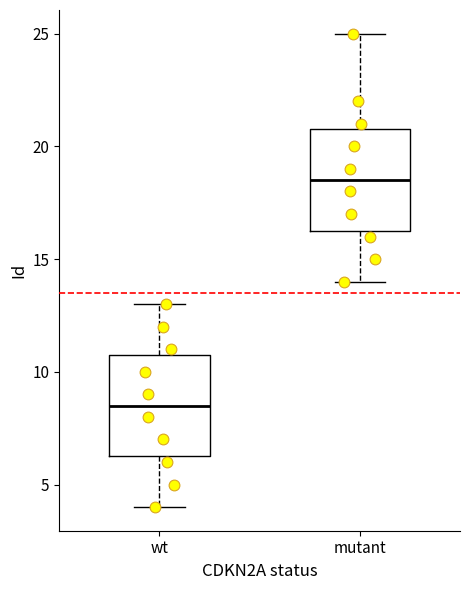

Reading left to right, read every box against the y-axis: the position of its median line, the range the box covers, and the ends of its whiskers. The values are not printed on the chart, so give them approximately, as read against the axis.

wt: median 8.5, box 6.5 to 11.0, whiskers 4.0 to 13.0
mutant: median 18.5, box 16.5 to 21.0, whiskers 14.0 to 25.0